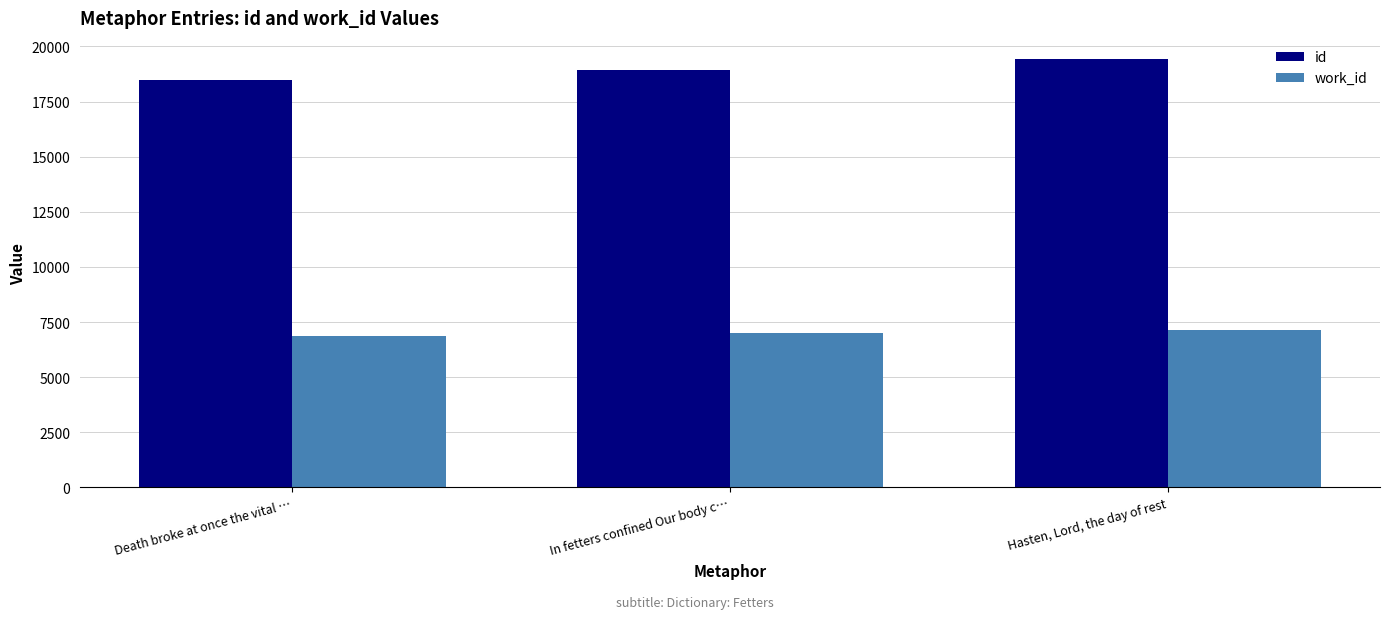

Which category has the highest value in the id series?

Hasten, Lord, the day of rest